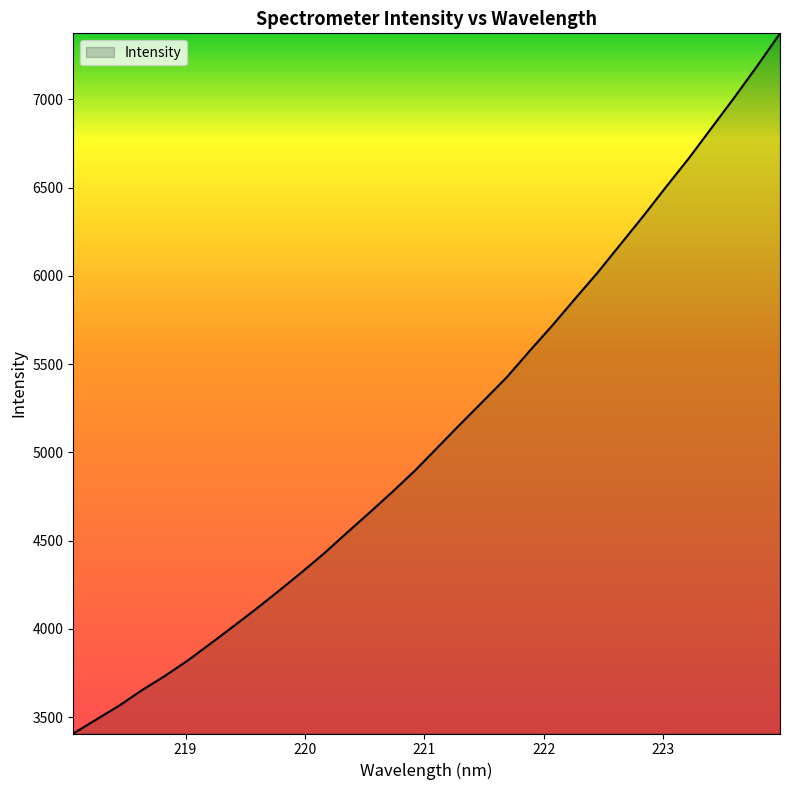

What is the difference between the maximum and minimum values?

3965.4